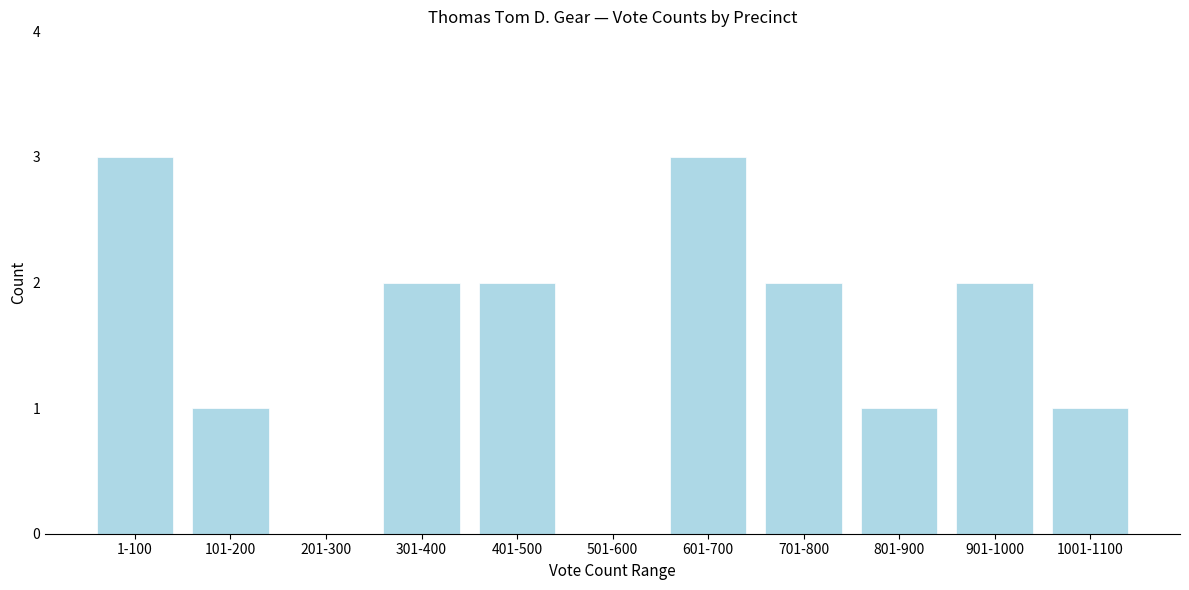

Reading right to left, extract all data points from this chart.

1001-1100=1	901-1000=2	801-900=1	701-800=2	601-700=3	501-600=0	401-500=2	301-400=2	201-300=0	101-200=1	1-100=3